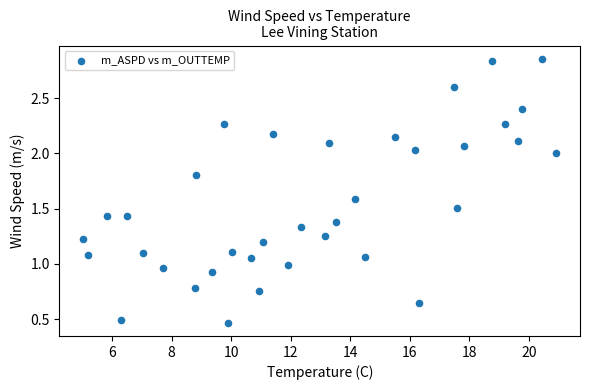

What is the range of Y values (max minus min)?

2.4